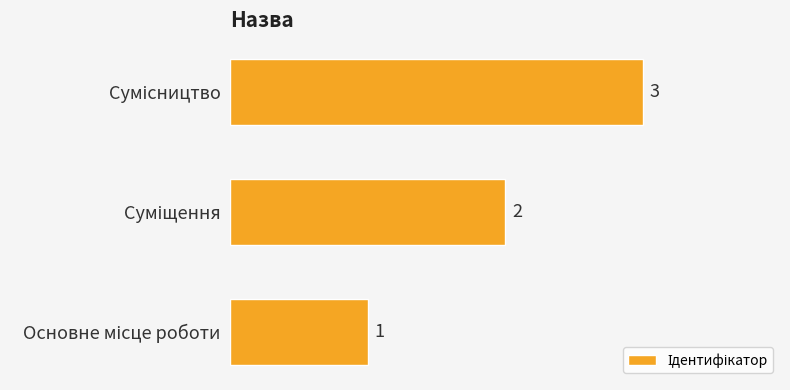

What is the greatest value displayed?

3